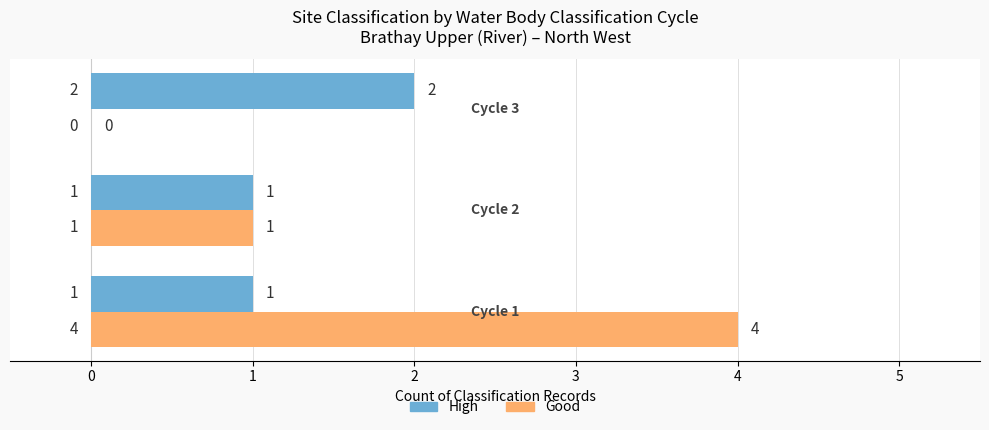

What is the greatest value displayed?

4